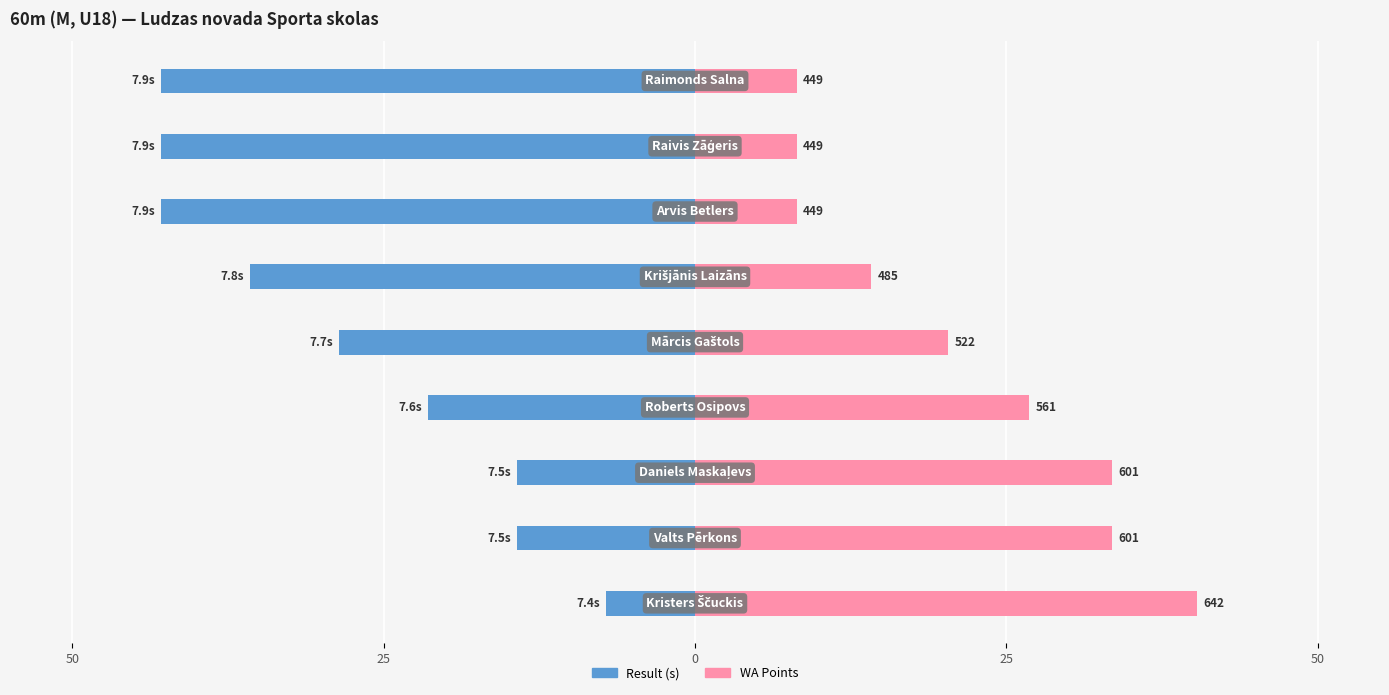

Reading left to right, extract all data points from this chart.

Result (s): -7.1	-14.3	-14.3	-21.4	-28.6	-35.7	-42.9	-42.9	-42.9
WA Points: 40.3	33.5	33.5	26.8	20.3	14.2	8.2	8.2	8.2